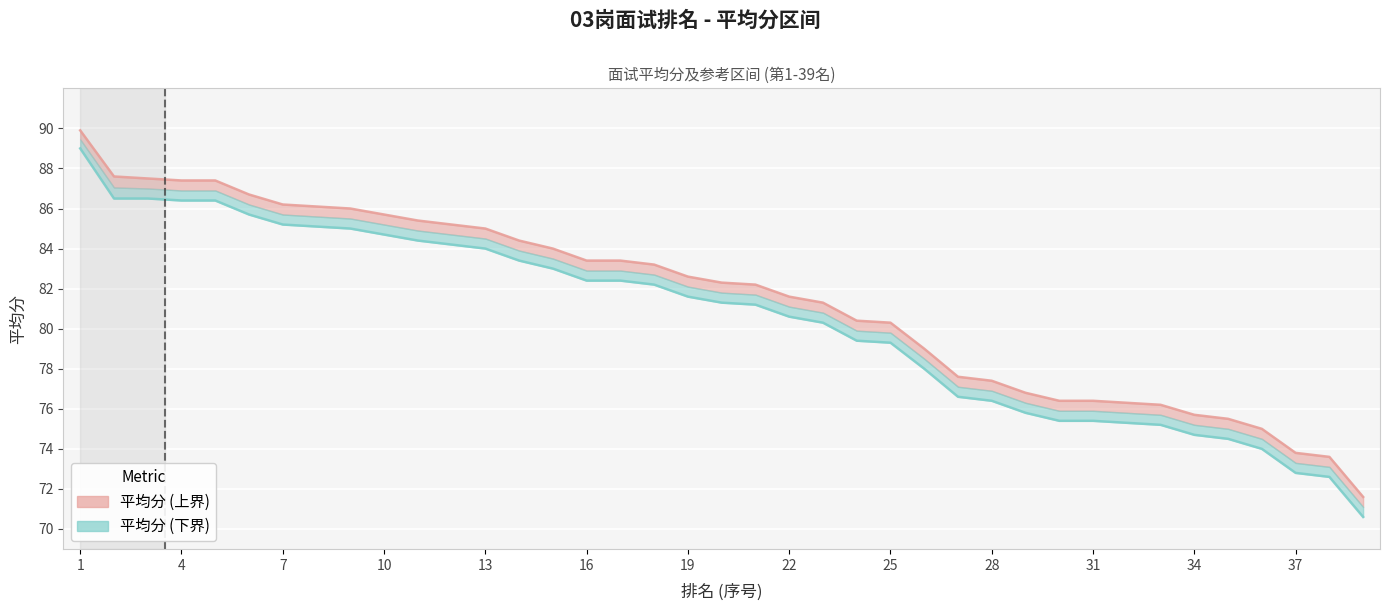

What is the value of the 排名下限 point at the 31st from the left?

75.4